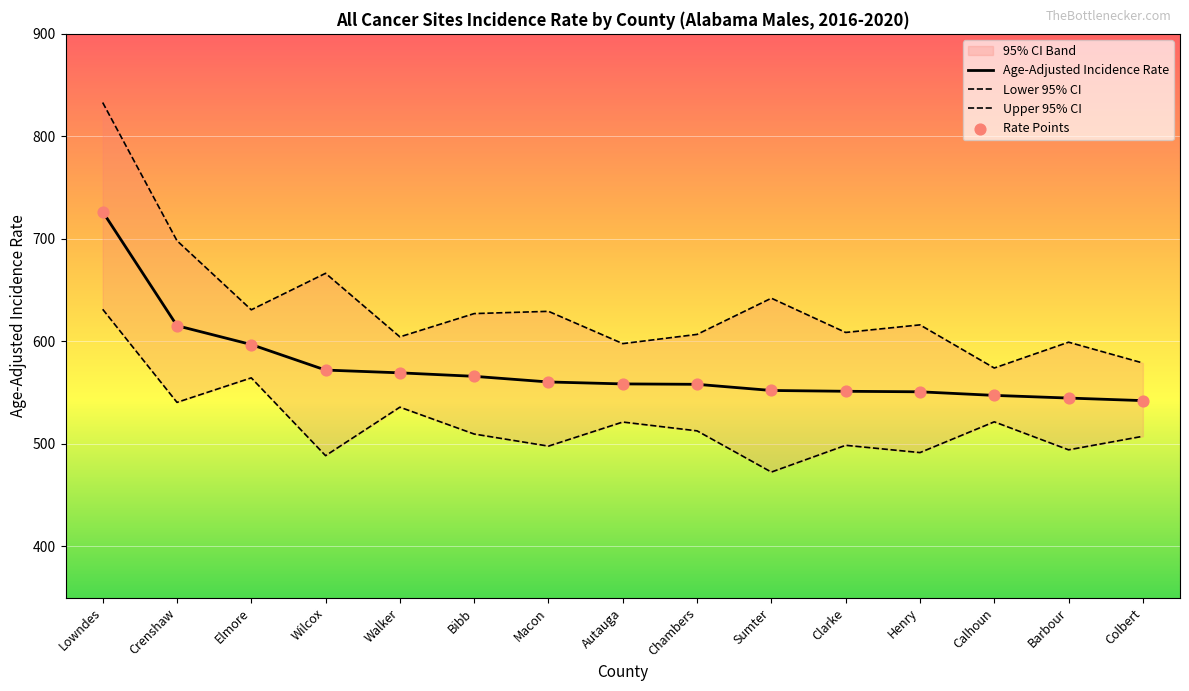

What is the total value across all series at Chambers?

1677.6